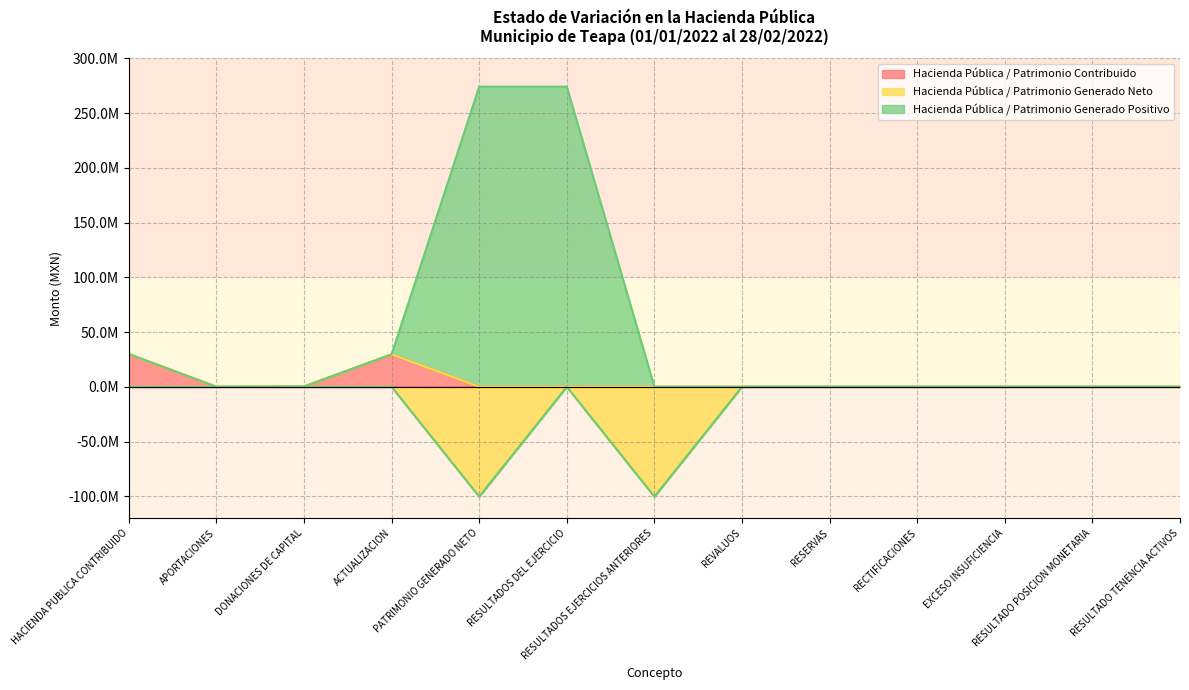

Between DONACIONES DE CAPITAL and RECTIFICACIONES, which is larger?

DONACIONES DE CAPITAL